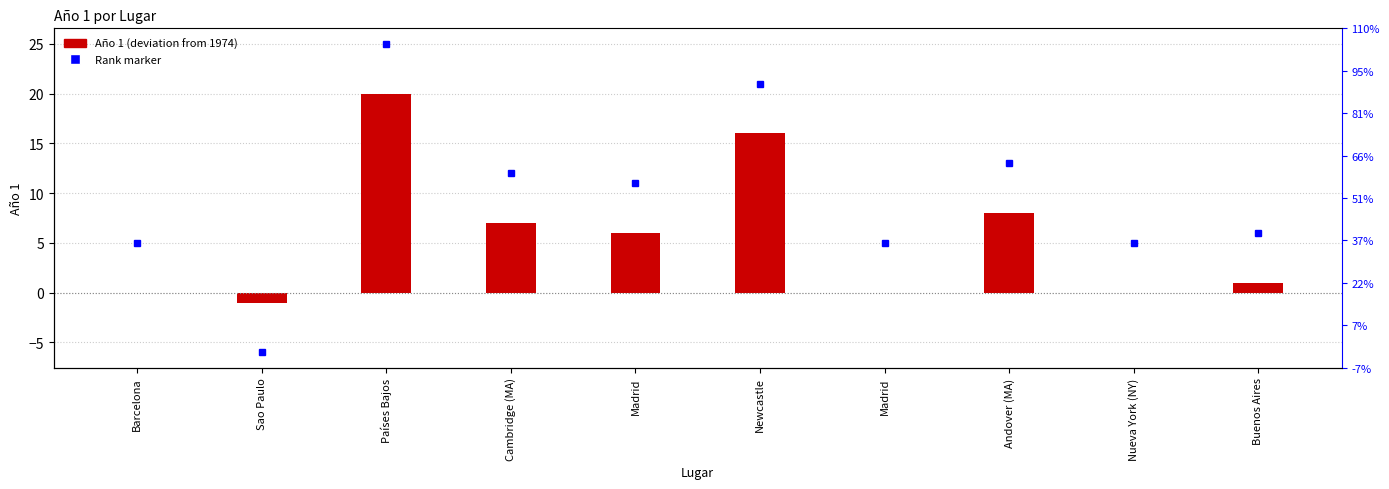

At which category does the chart reach its minimum across all series?

Sao Paulo